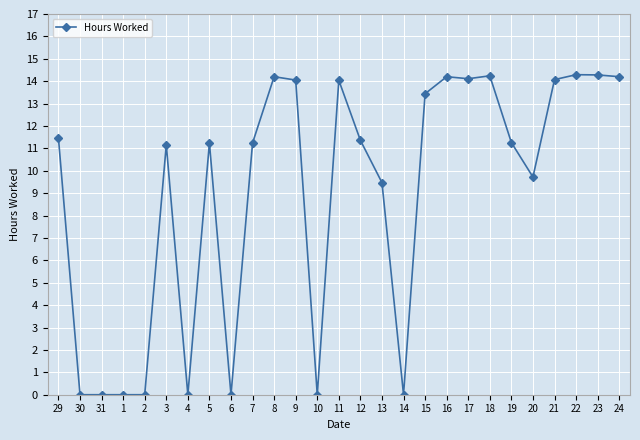

What is the difference between the maximum and minimum values?

14.3